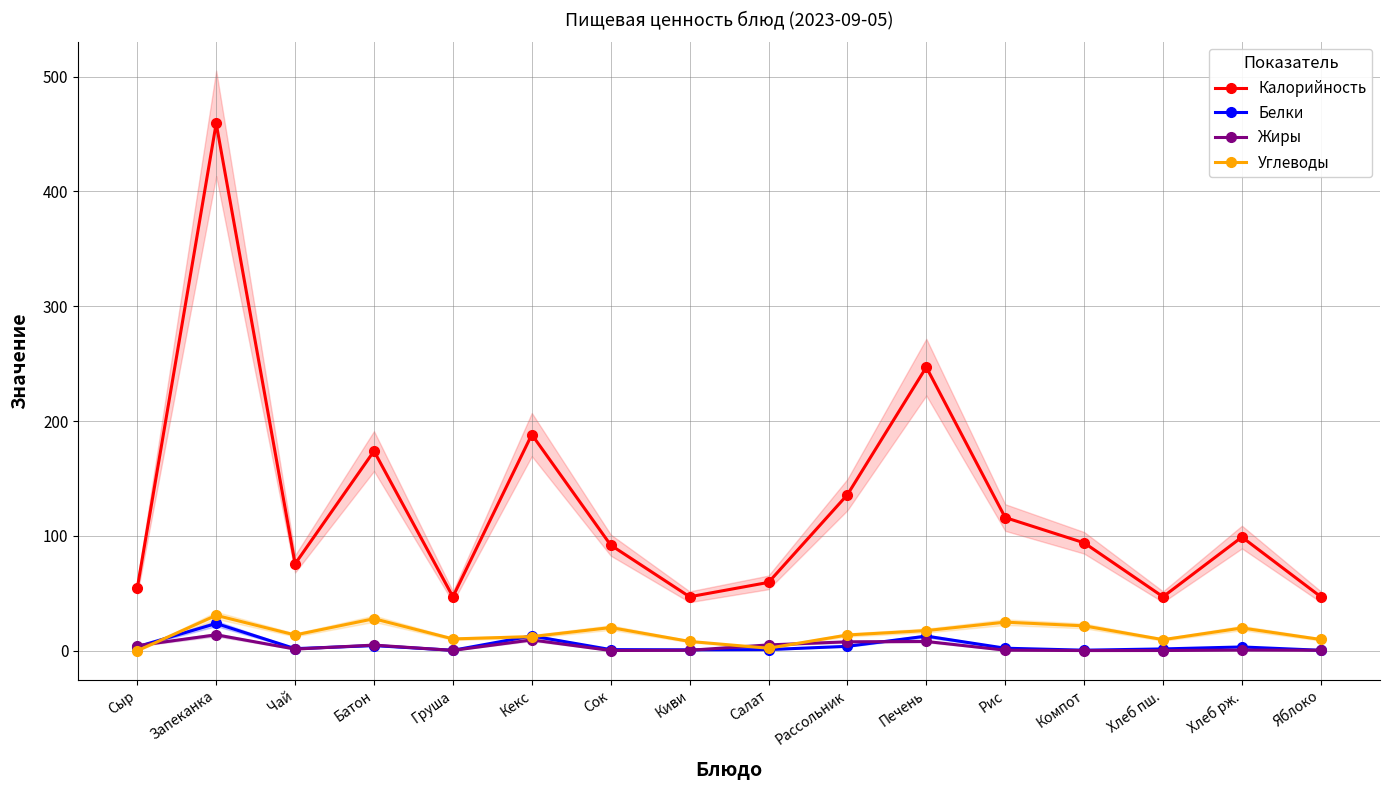

What are all the series names shown in the legend?

Калорийность, Белки, Жиры, Углеводы